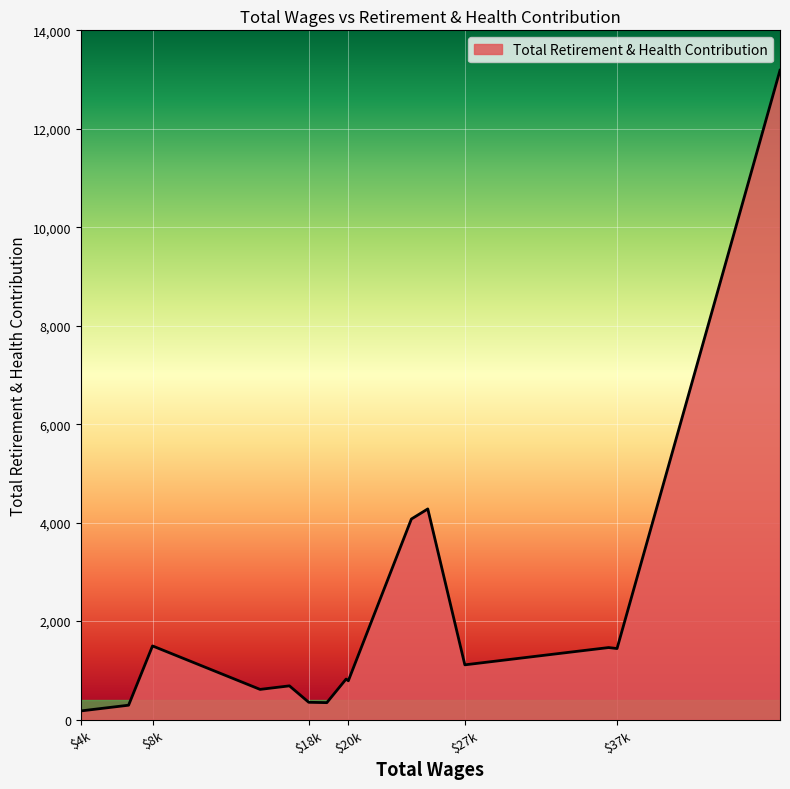

What is the difference between the maximum and minimum values?

13014